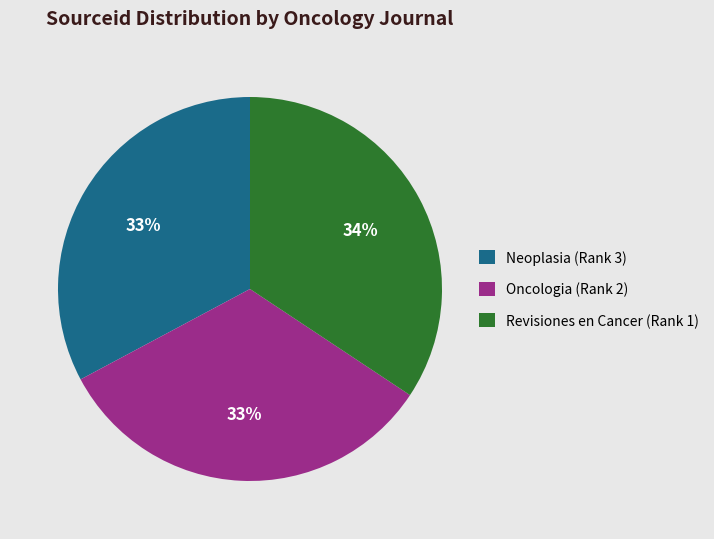

Combined, do Revisiones en Cancer (Rank 1) and Neoplasia (Rank 3) account for over 50%?

Yes